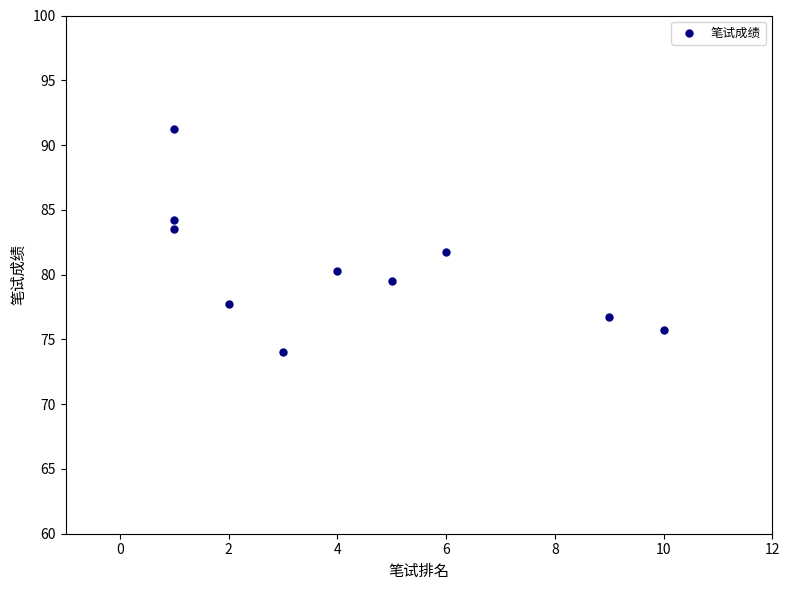

What is the range of X values (max minus min)?

9.0